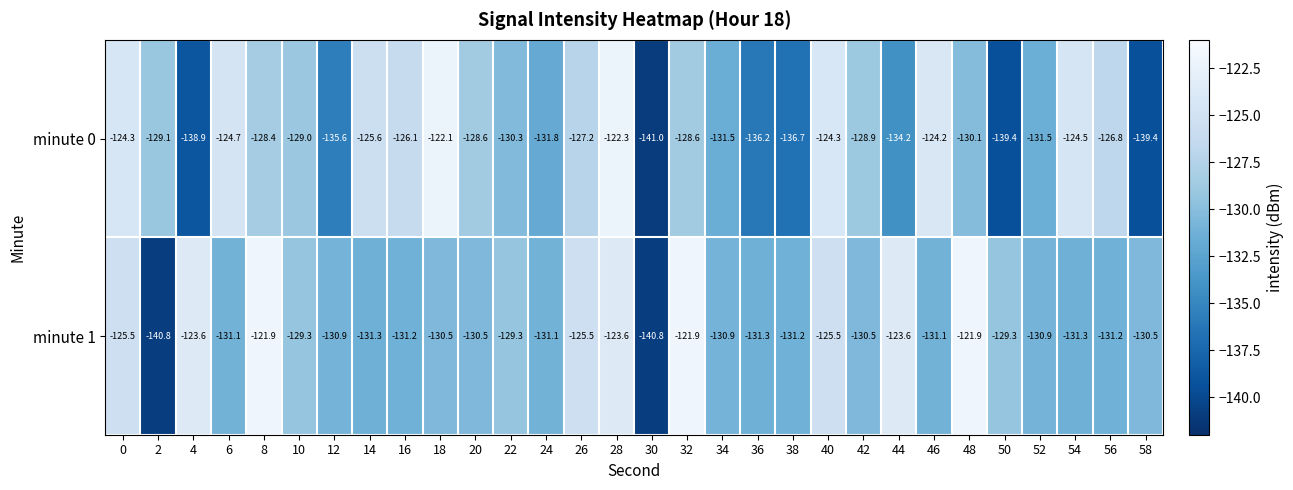

What is the difference between the highest and lowest values at 6?

6.4